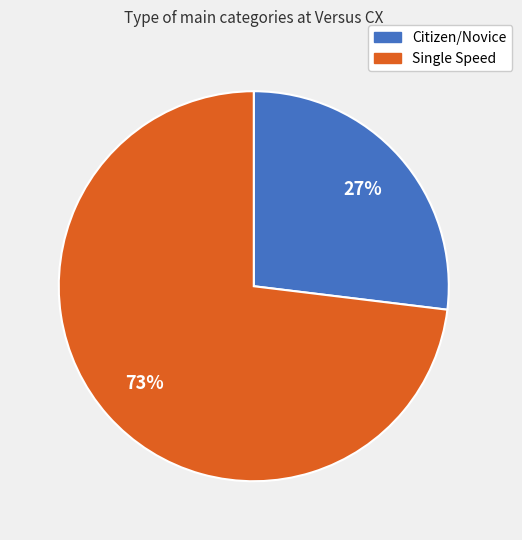

What is the largest slice in the pie chart?

Single Speed